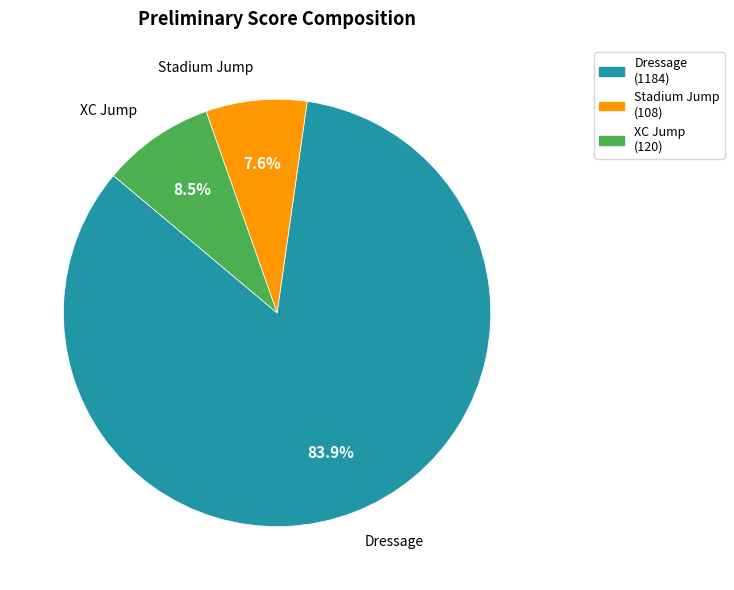

What is the ratio of the value at Dressage to the value at Stadium Jump?

11.0